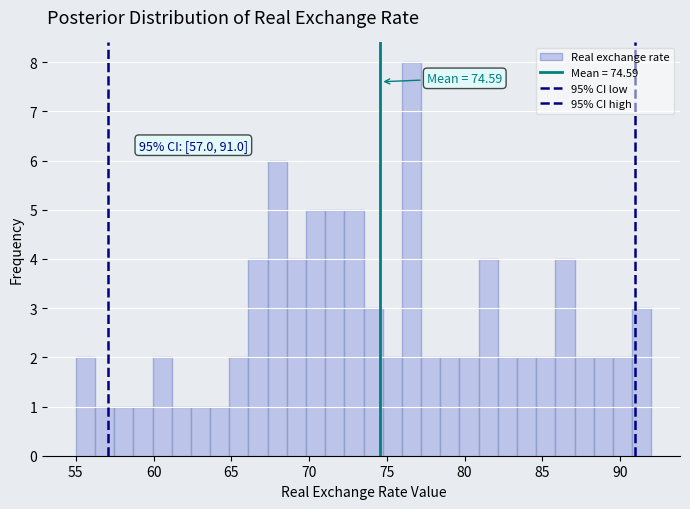

Read against the x-axis, roughly where is the centre of the tallest bar?

76.5